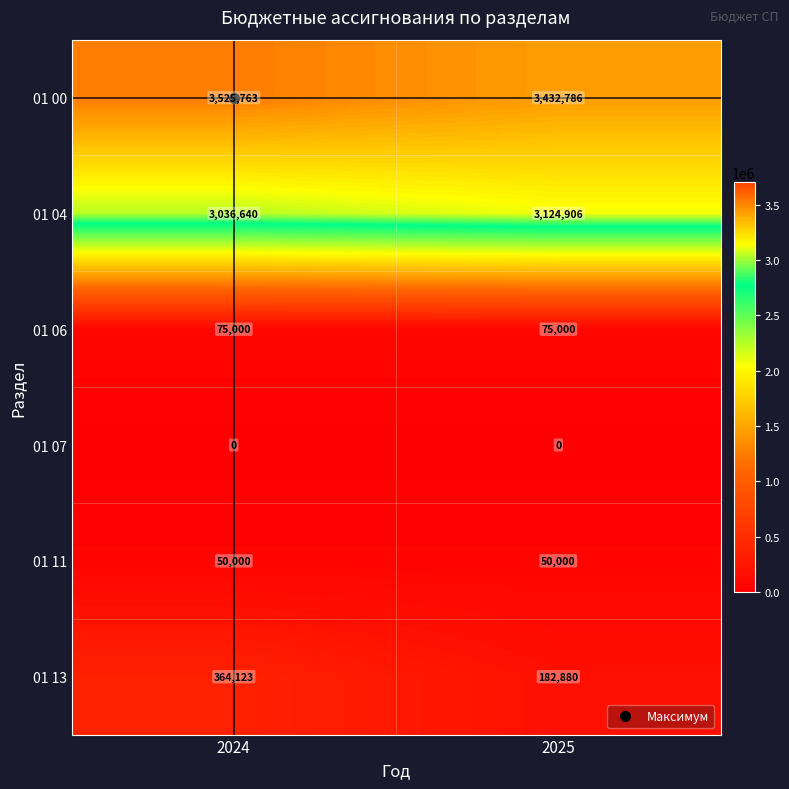

True or false: 01 13 has a value of 223437 at 2024.

False